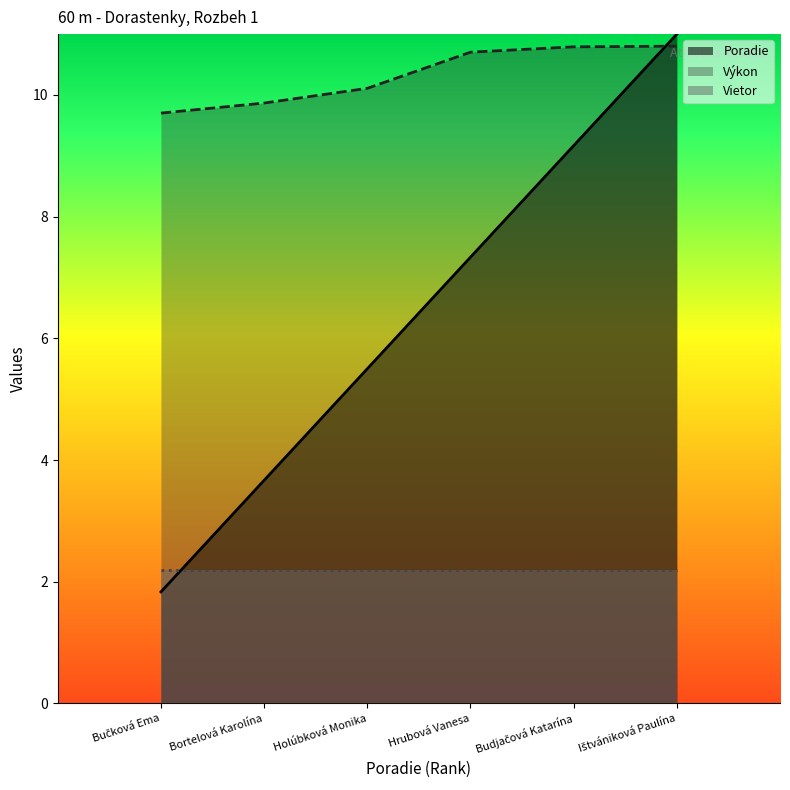

Does the chart have visible grid lines?

No